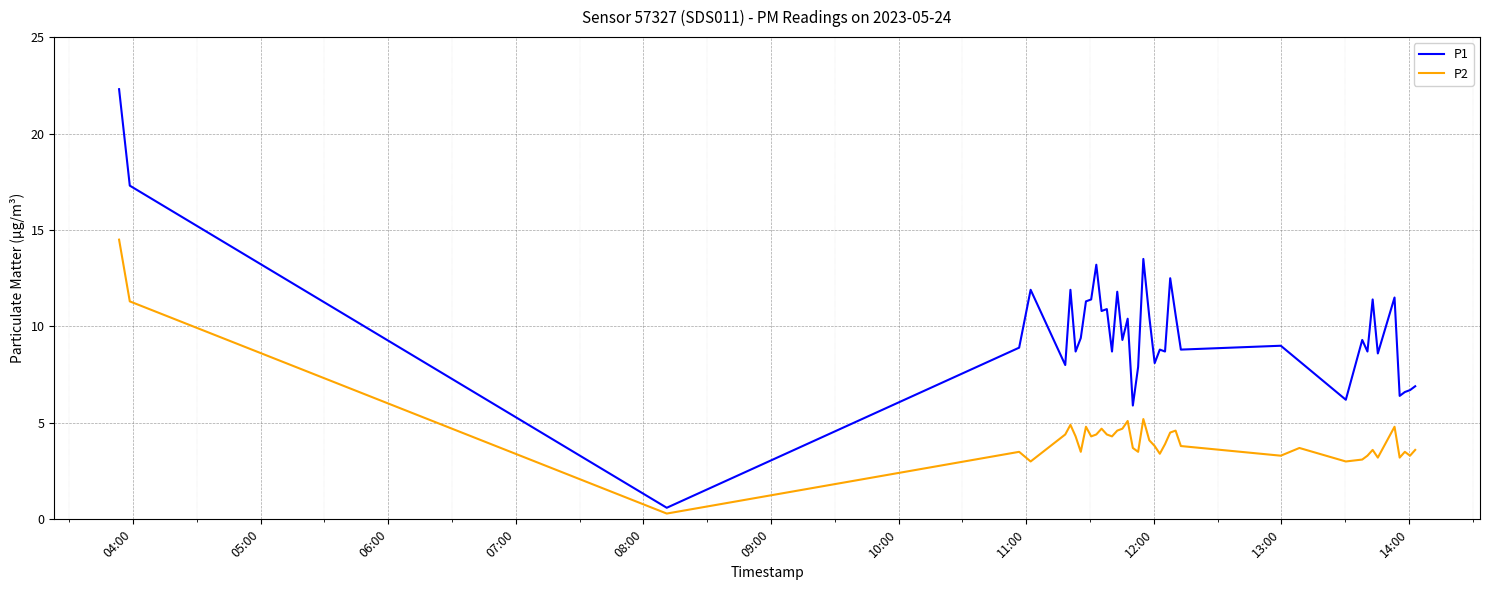

What is the difference between the maximum and second lowest values in the P2 series?

11.5